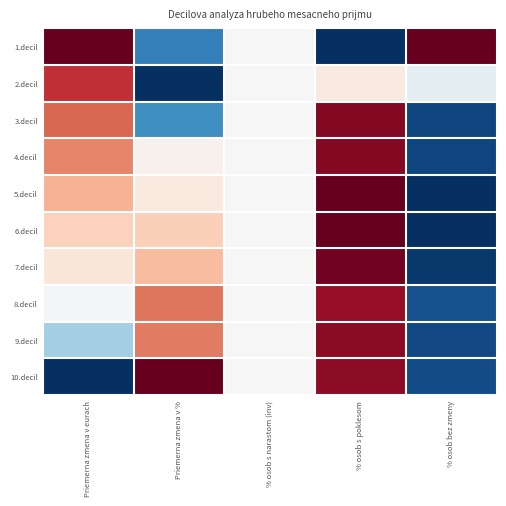

At Priemerna zmena v eurach, list the series in order from smallest to largest.

10.decil, 9.decil, 8.decil, 7.decil, 6.decil, 5.decil, 4.decil, 3.decil, 2.decil, 1.decil